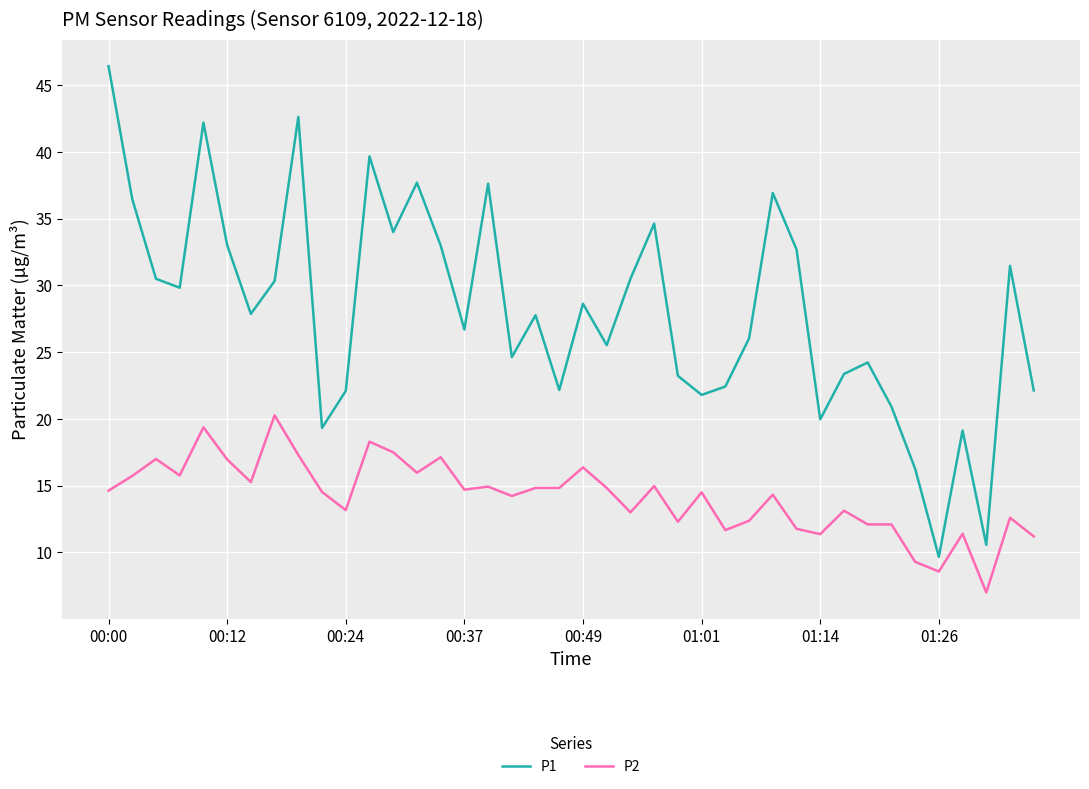

Rank the series by their average value, from lowest to highest.

P2, P1